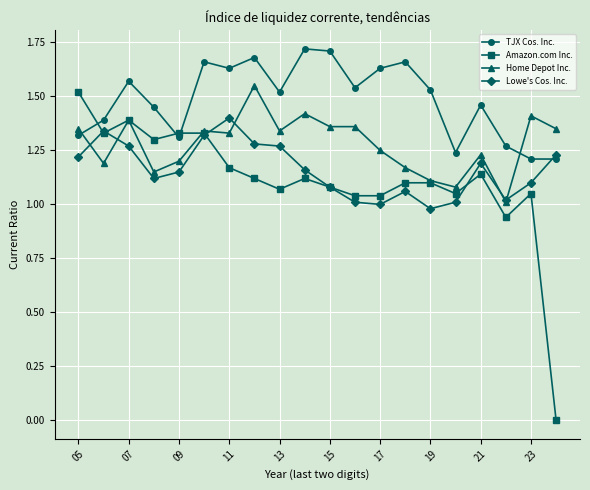

Which series has the largest range (max minus min)?

Amazon.com Inc.